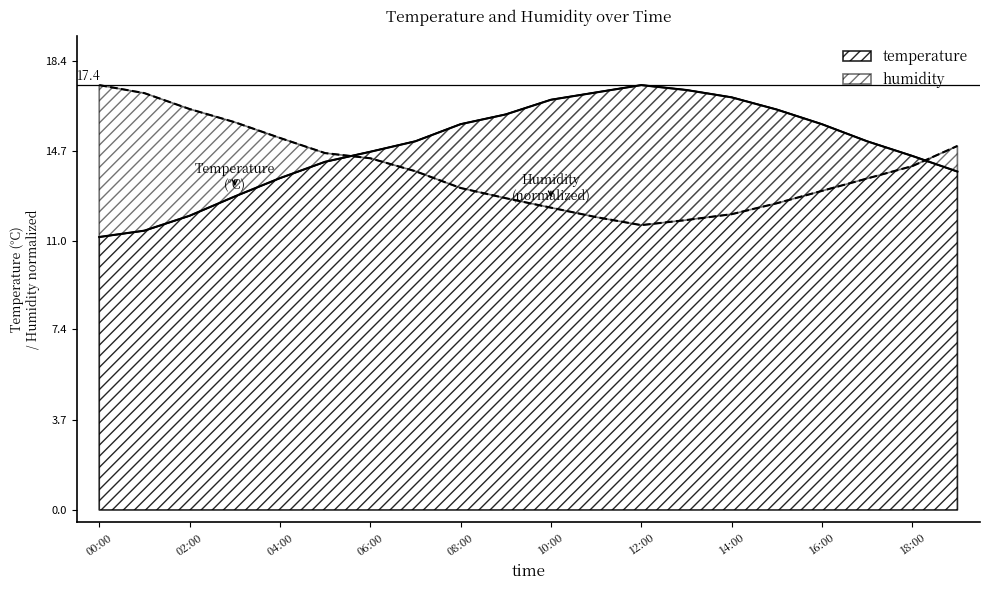

Which series ends up on top after the final intersection of temperature and humidity?

humidity